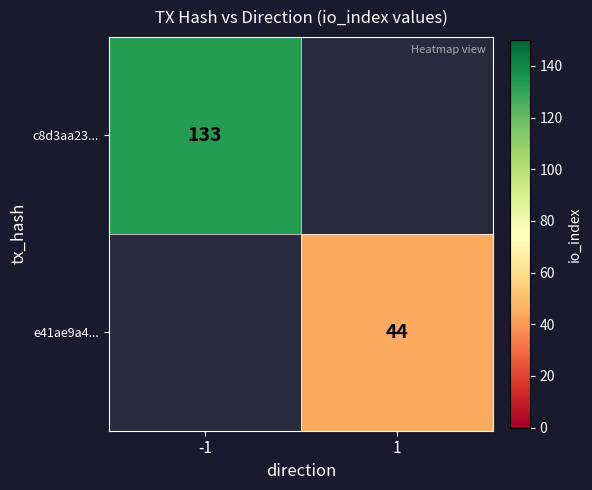

The value of e41ae9a4... at 1 is 72. True or false?

False